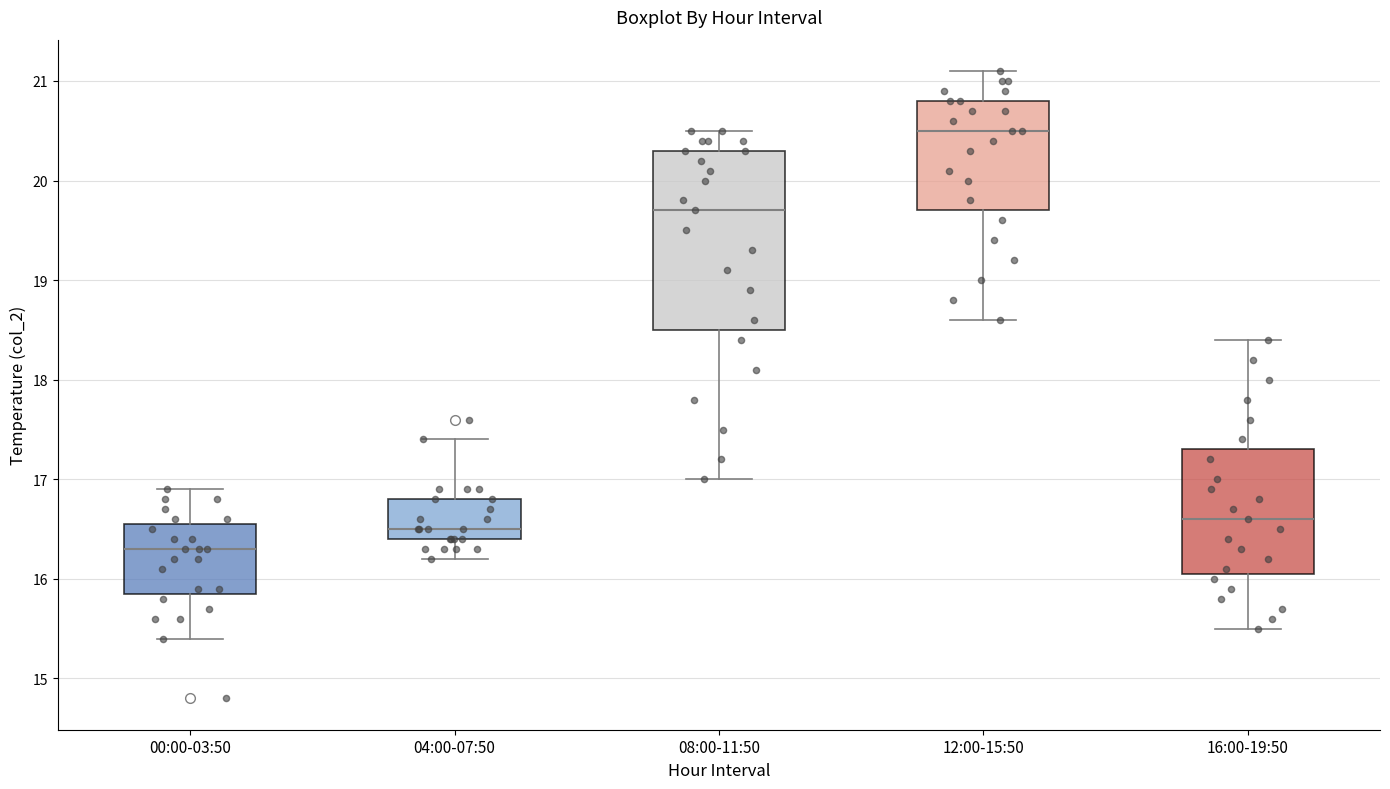

Which box has the highest median line?

12:00-15:50